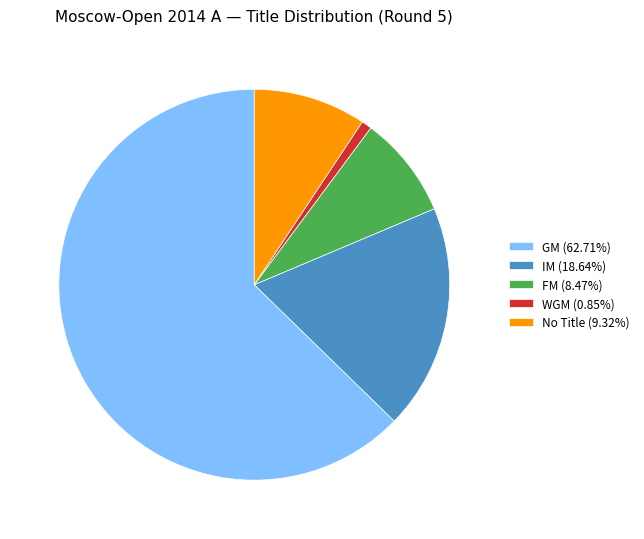

Is the sum of IM (18.64%) and FM (8.47%) greater than half?

No